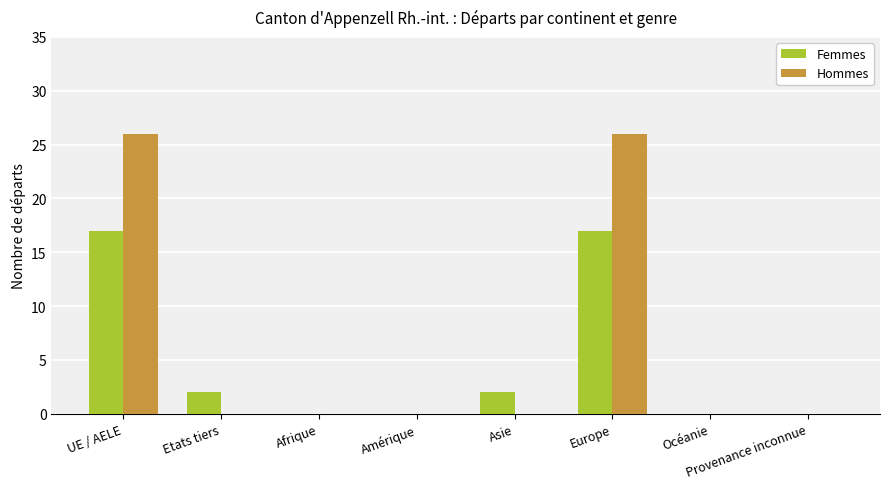

What is the spread (max minus min) of values at Asie?

2